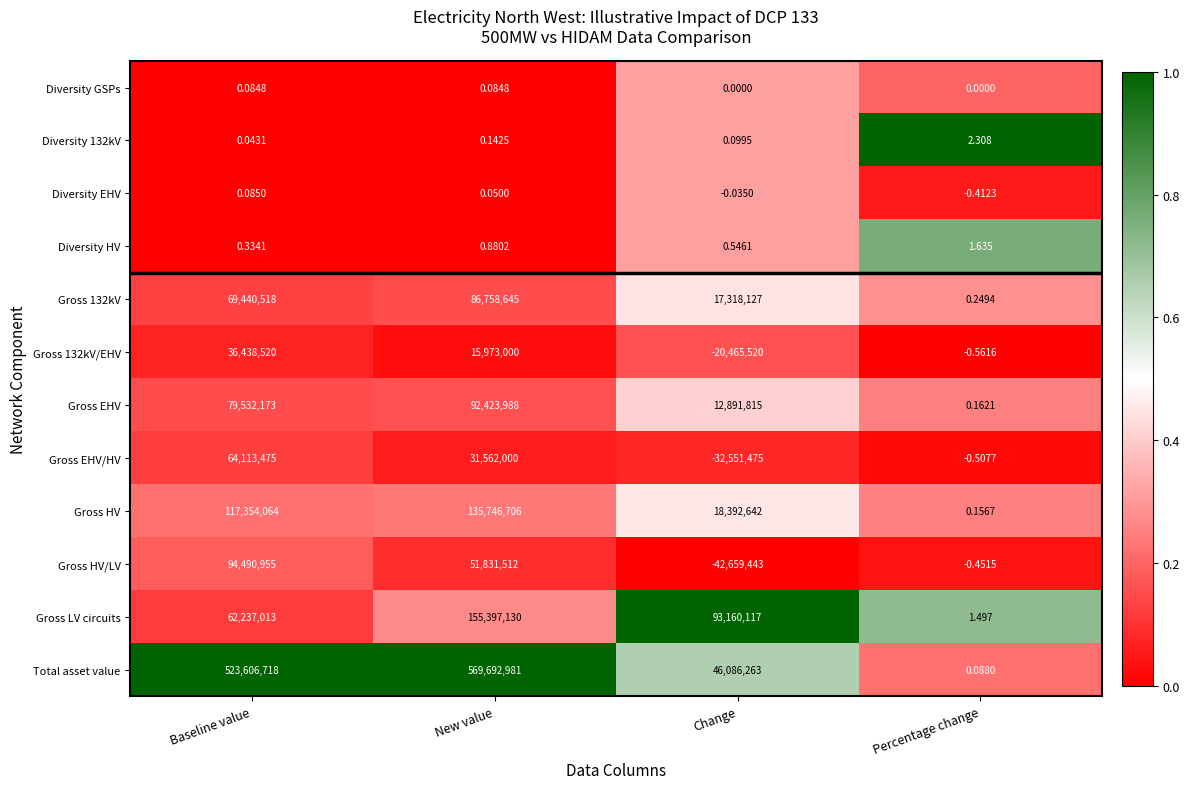

At which label is Diversity EHV closest to 0?

Change